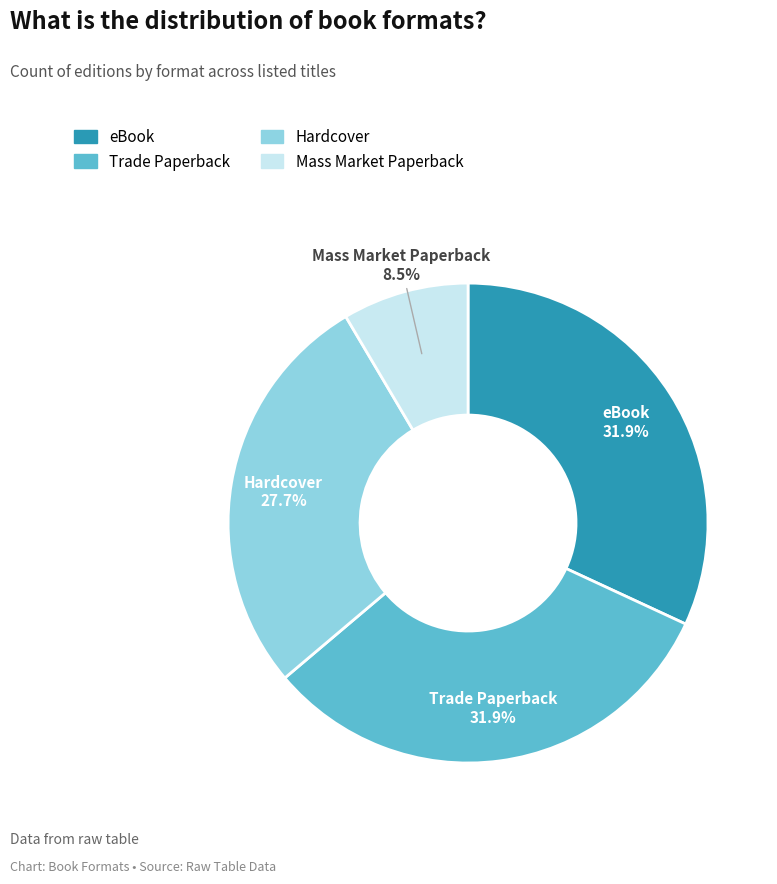

What percentage is the Hardcover slice, to the nearest percent?

28%